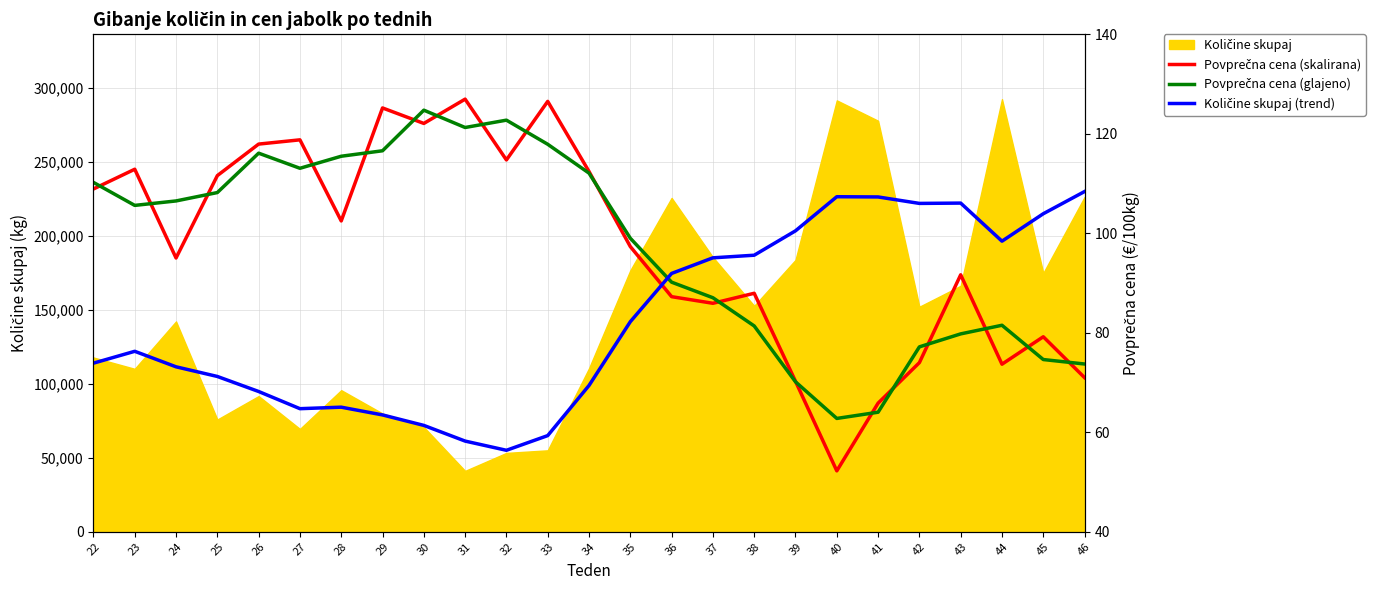

How many interior local peaks does the Povprečna cena (glajeno) series have?

4